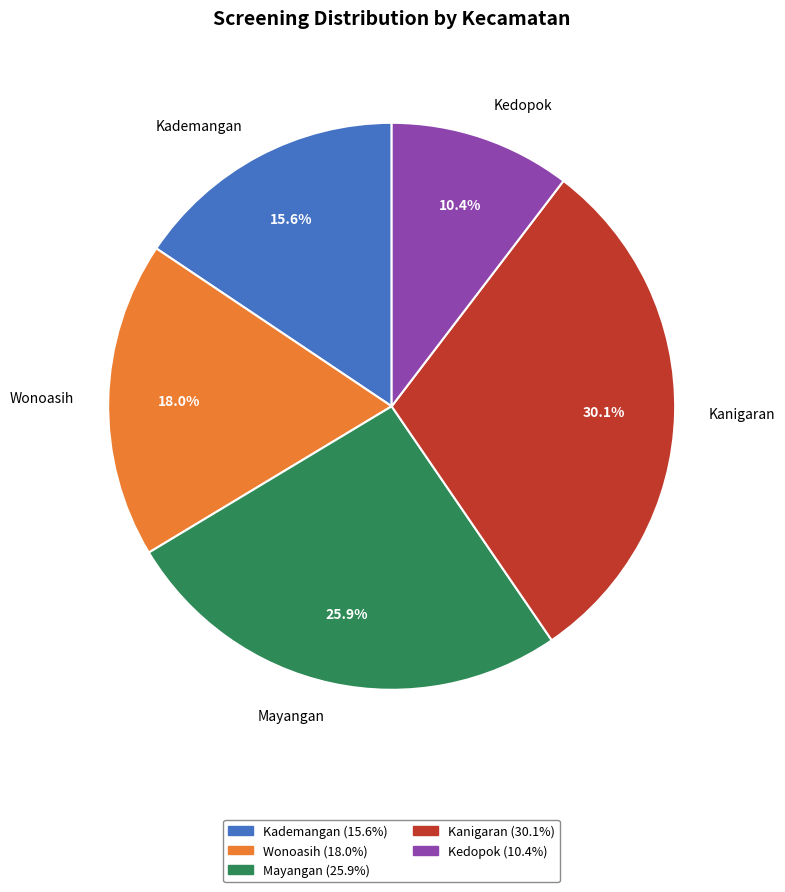

Count the number of slices in the pie.

5